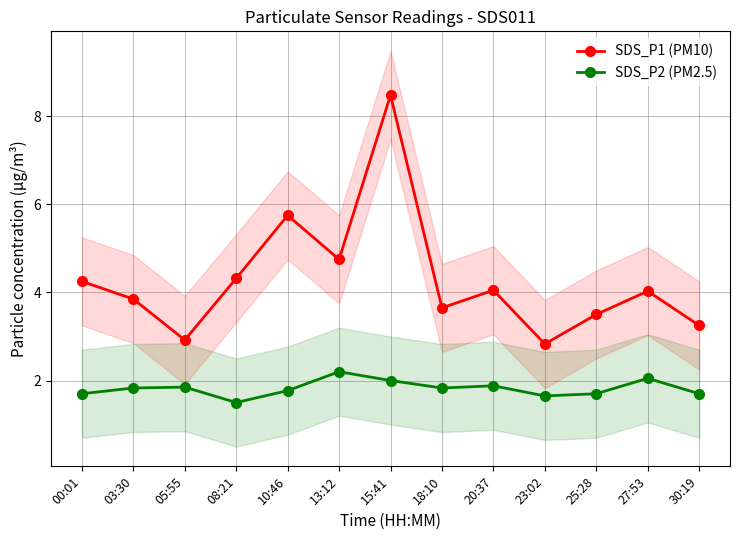

What is the sum of the SDS_P1 (PM10) values at 13:12 and 00:01?

9.0